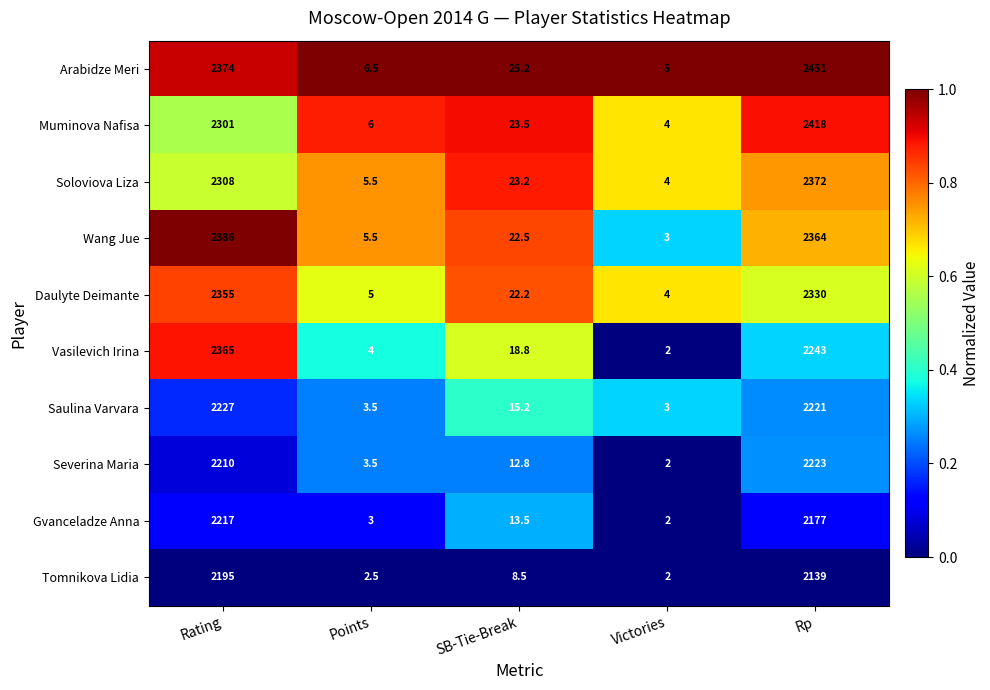

Between SB-Tie-Break and Rp, which series saw the biggest shift?

Arabidze Meri